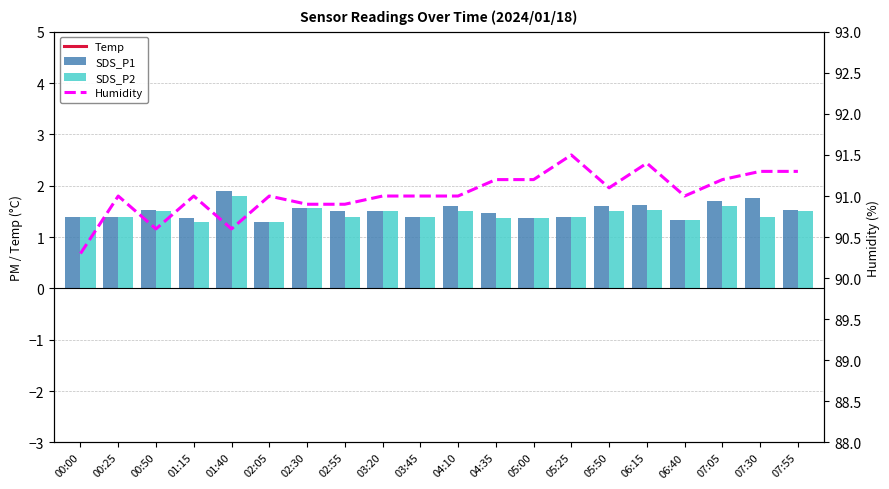

How many values in the Humidity series exceed 91?

8